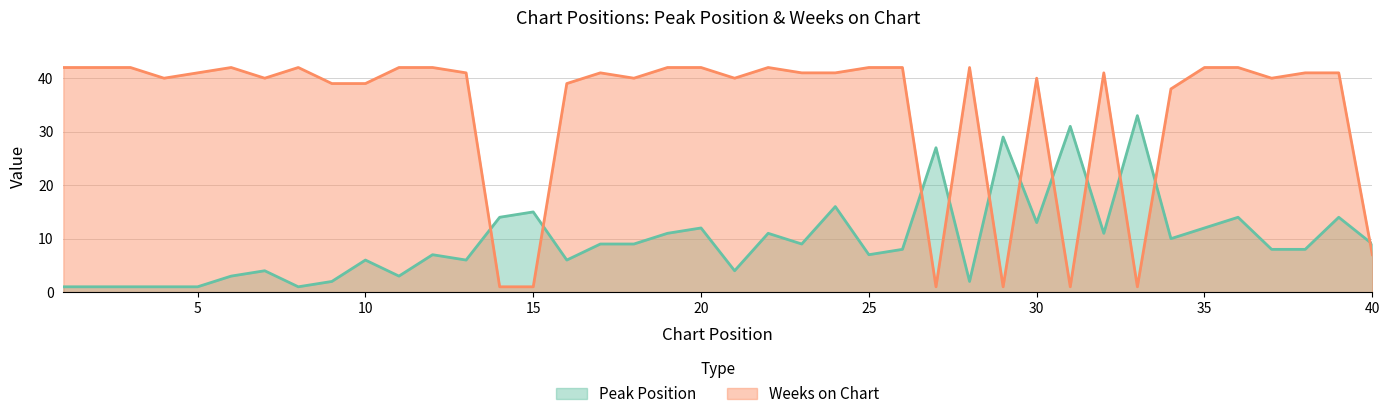

How many data points in Peak Position are less than 9?

20